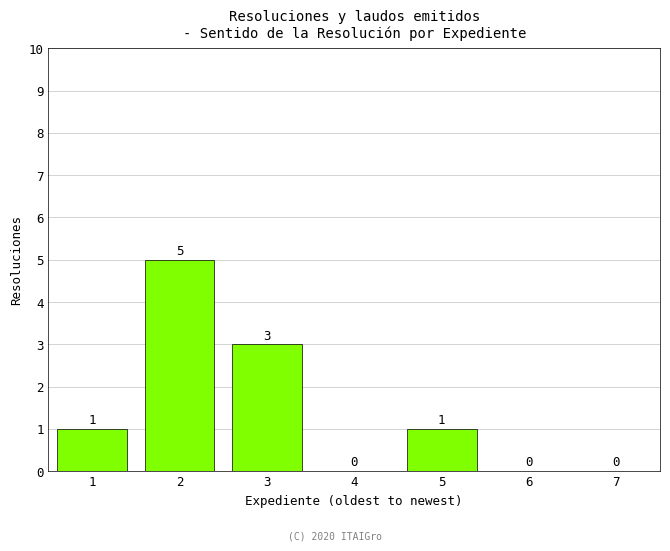

Reading left to right, transcribe all the data shown in this chart.

1=1	2=5	3=3	4=0	5=1	6=0	7=0